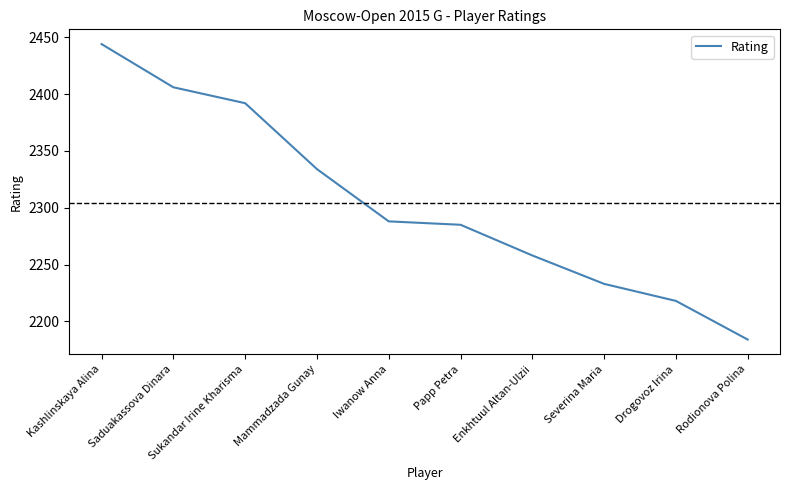

Where is the data nearest to the value 2314?

Mammadzada Gunay